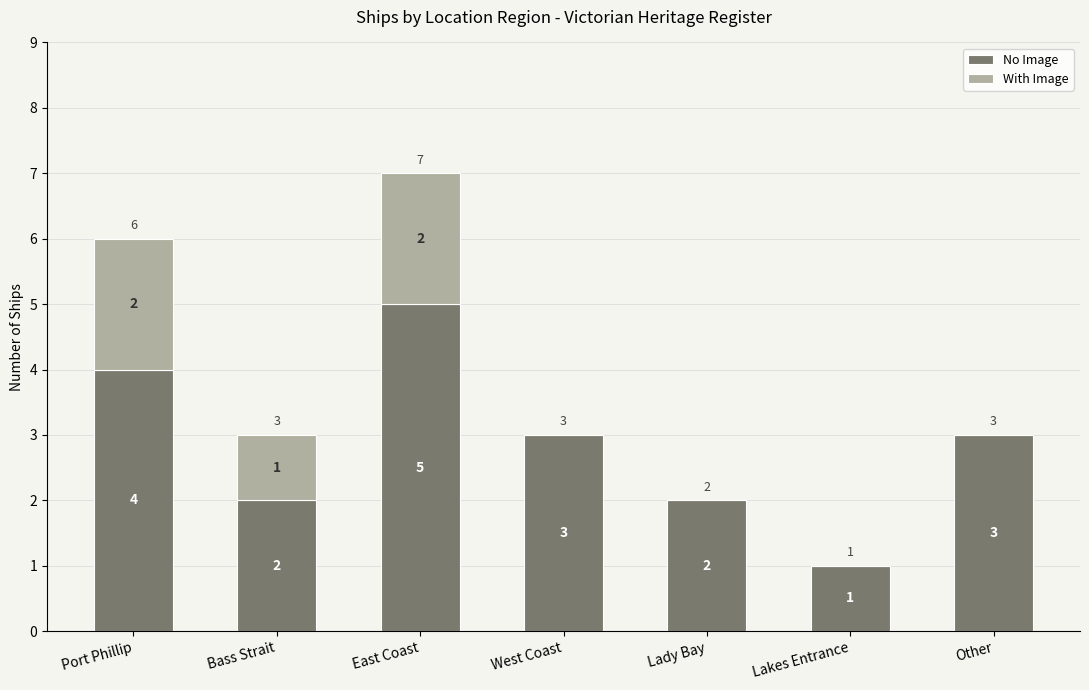

Where does the No Image series first go above 3?

Port Phillip